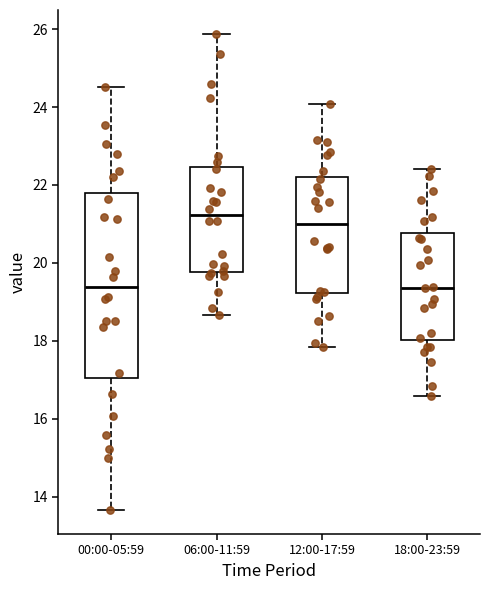

Reading left to right, read every box against the y-axis: the position of its median line, the range the box covers, and the ends of its whiskers. The values are not printed on the chart, so give them approximately, as read against the axis.

00:00-05:59: median 19.4, box 17.0 to 21.8, whiskers 13.6 to 24.6
06:00-11:59: median 21.2, box 19.8 to 22.4, whiskers 18.6 to 25.8
12:00-17:59: median 21.0, box 19.2 to 22.2, whiskers 17.8 to 24.0
18:00-23:59: median 19.4, box 18.0 to 20.8, whiskers 16.6 to 22.4